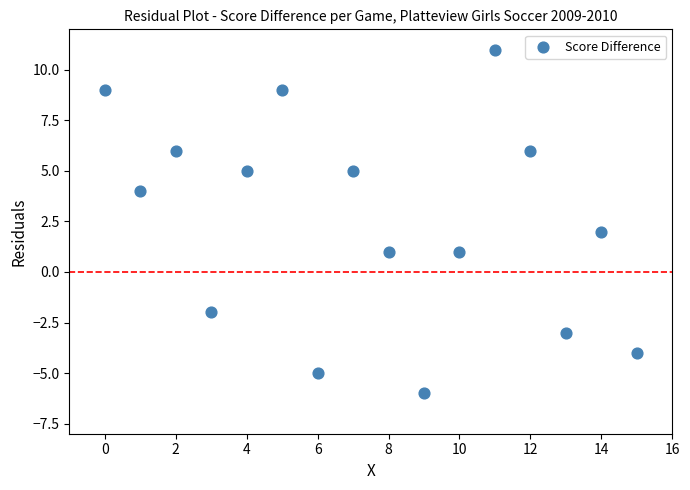

What is the range of Y values (max minus min)?

17